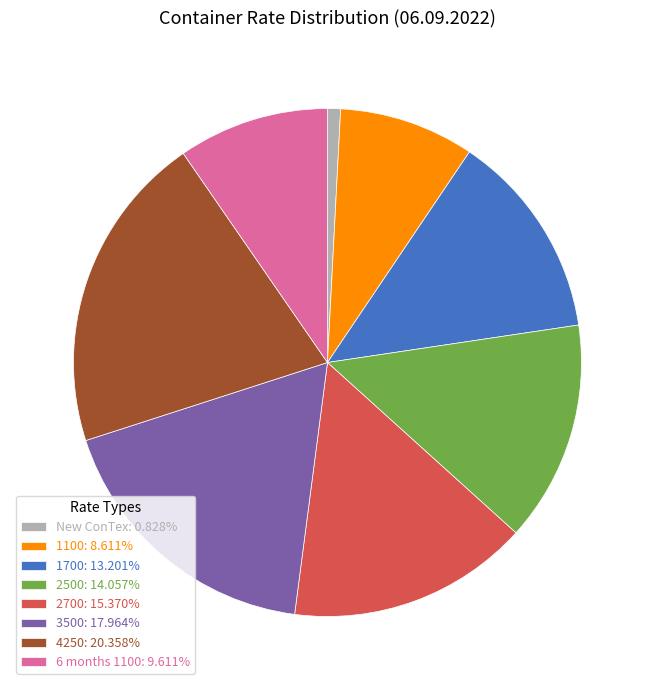

What is the ratio of the value at 2500 to the value at 1700?

1.1